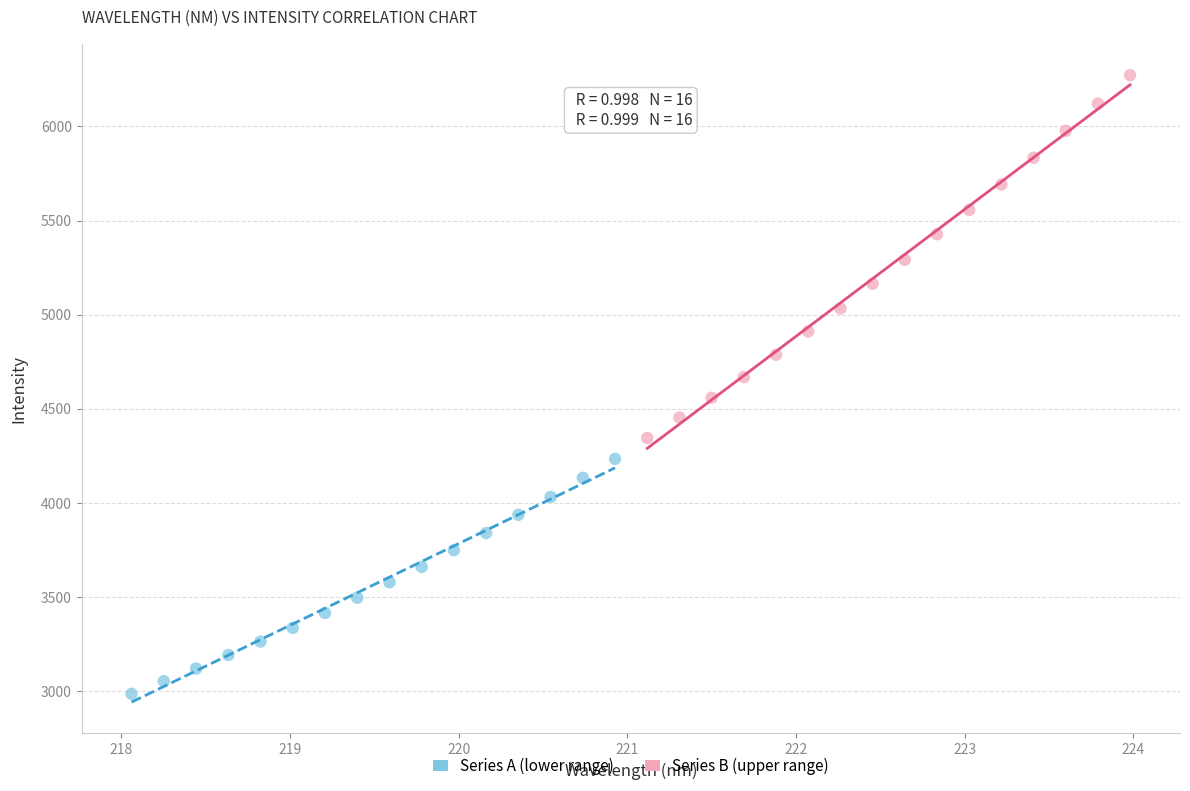

Which series has the widest spread of Y values?

Series B (upper range)